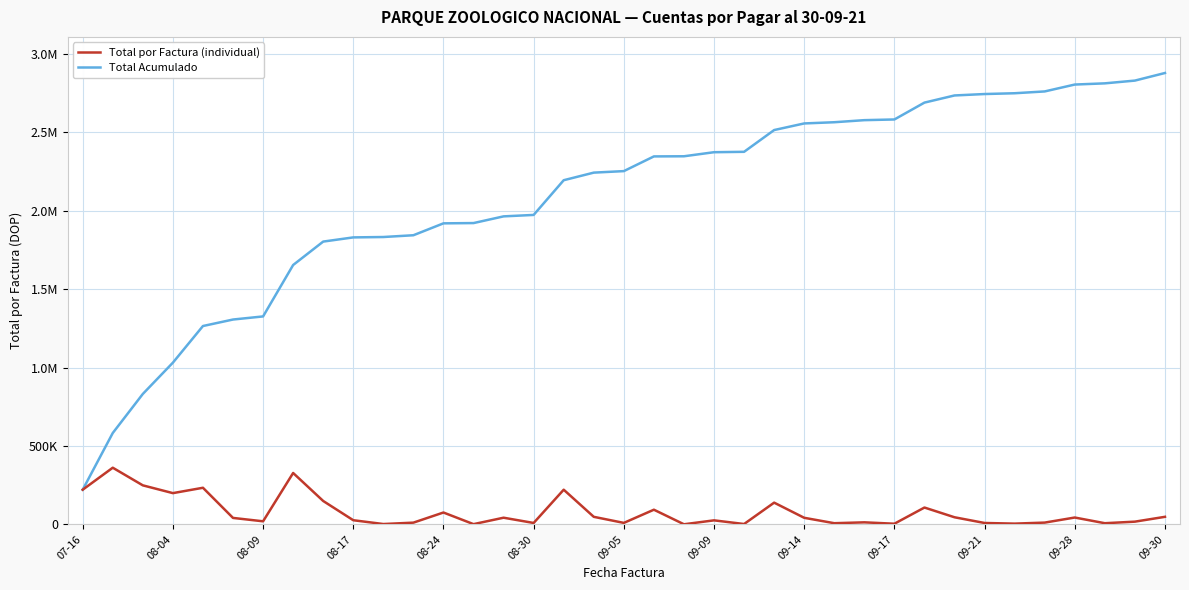

At how many categories does at least one series exceed 1615700?

30